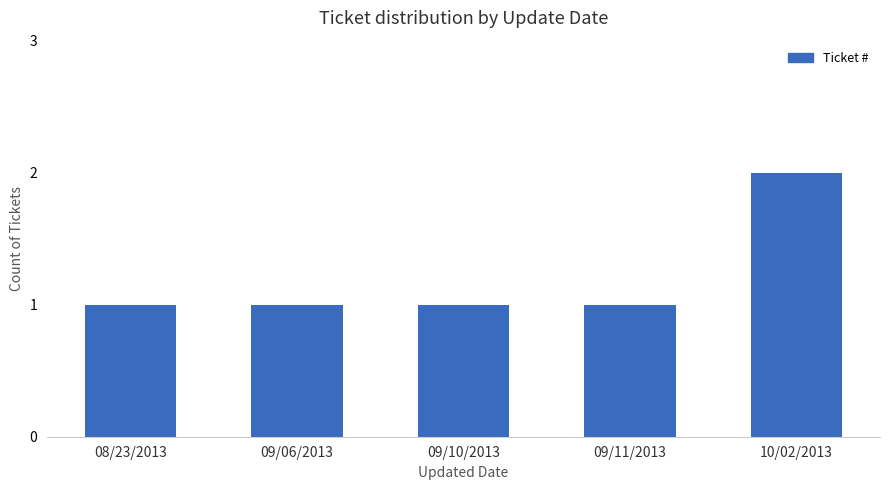

How many categories are shown in the chart?

5